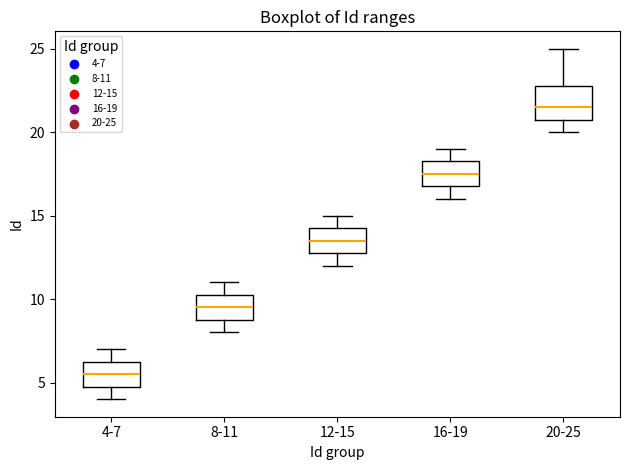

Reading left to right, transcribe this box plot: for each box, give where its median line is, the range the box spans, and where its two whiskers end, as read against the y-axis. The values are not printed on the chart, so give them approximately, as read against the axis.

4-7: median 5.5, box 5.0 to 6.5, whiskers 4.0 to 7.0
8-11: median 9.5, box 9.0 to 10.5, whiskers 8.0 to 11.0
12-15: median 13.5, box 13.0 to 14.5, whiskers 12.0 to 15.0
16-19: median 17.5, box 17.0 to 18.5, whiskers 16.0 to 19.0
20-25: median 21.5, box 21.0 to 23.0, whiskers 20.0 to 25.0